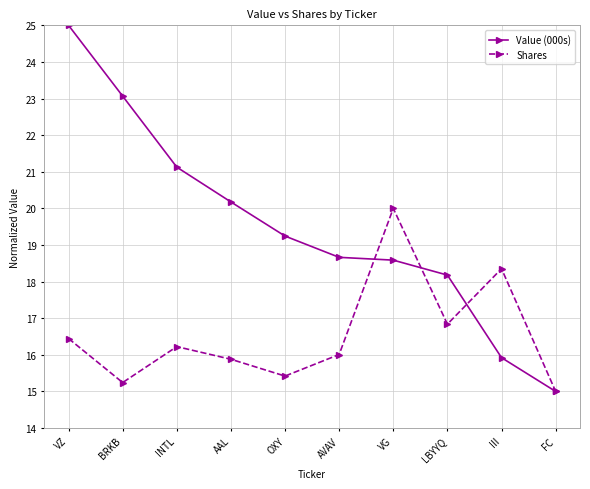

At which category is the sum across all series the highest?

VZ